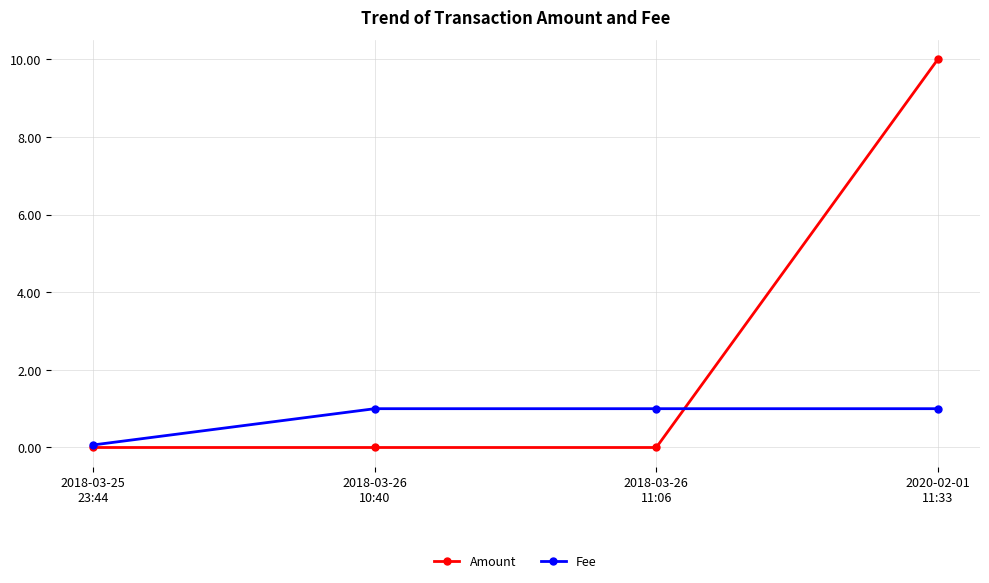

At how many categories does at least one series exceed 8?

1